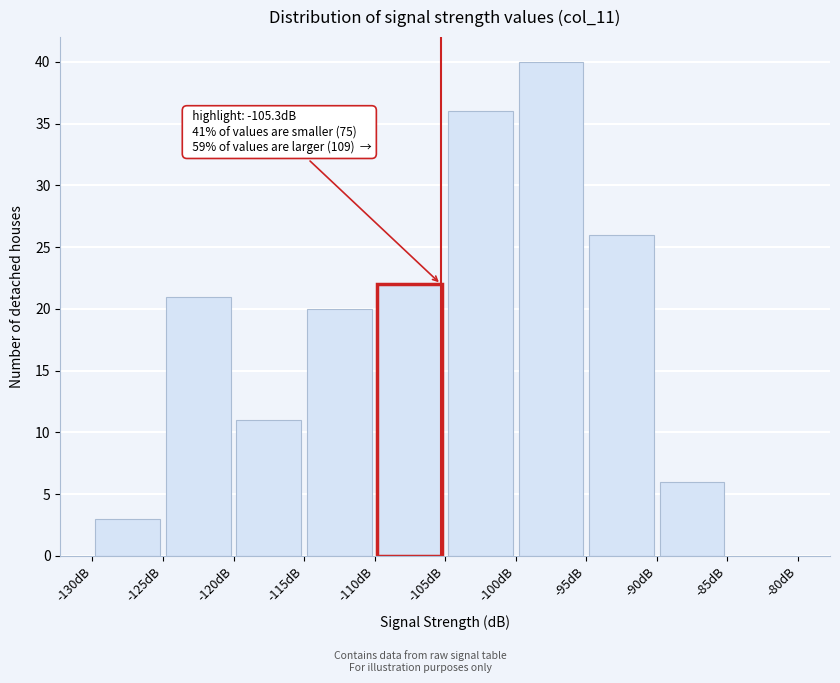

Which range on the x-axis has the tallest bar?

-100 to -95